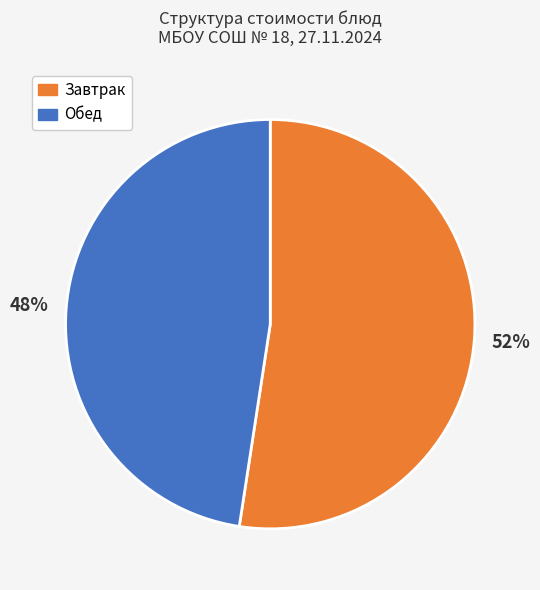

Does any single category account for the majority?

Yes